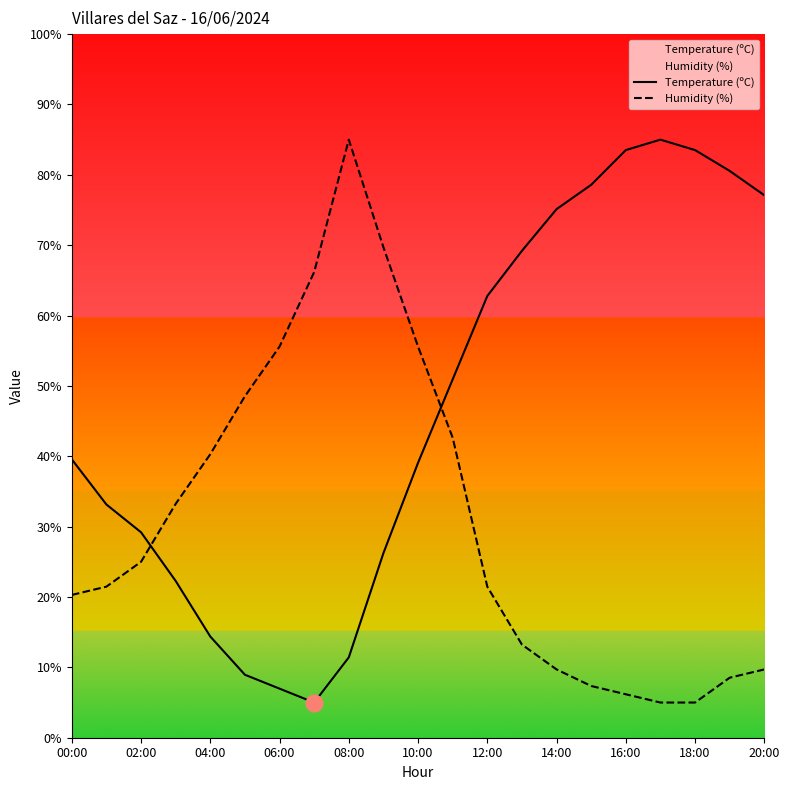

Reading left to right, what are all the values shown in this chart?

Temperature (ºC): 39.6	33.1	29.2	22.3	14.4	9.0	7.0	5.0	11.4	26.2	39.1	50.9	62.8	69.2	75.1	78.6	83.5	85.0	83.5	80.6	77.1
Humidity (%): 20.3	21.5	25.0	33.2	40.3	48.5	55.6	66.2	85.0	69.7	55.6	42.6	21.5	13.2	9.7	7.4	6.2	5.0	5.0	8.5	9.7